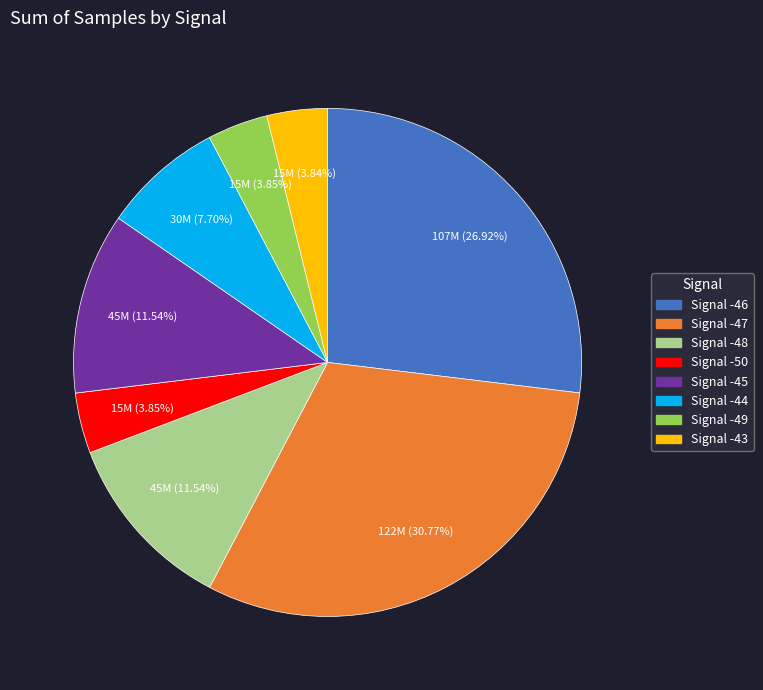

Is there a majority slice in this chart?

No